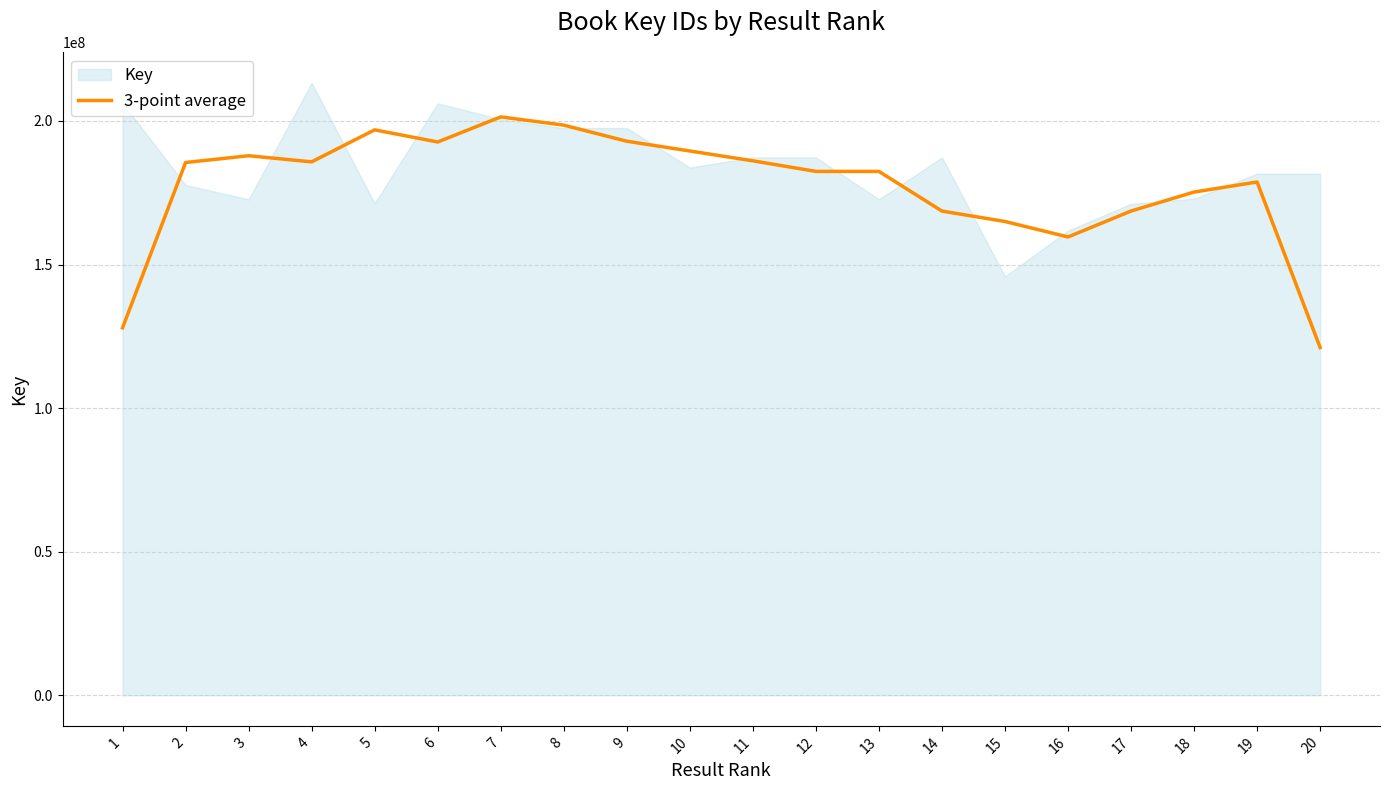

What value does the data have at 13?

182445244.7